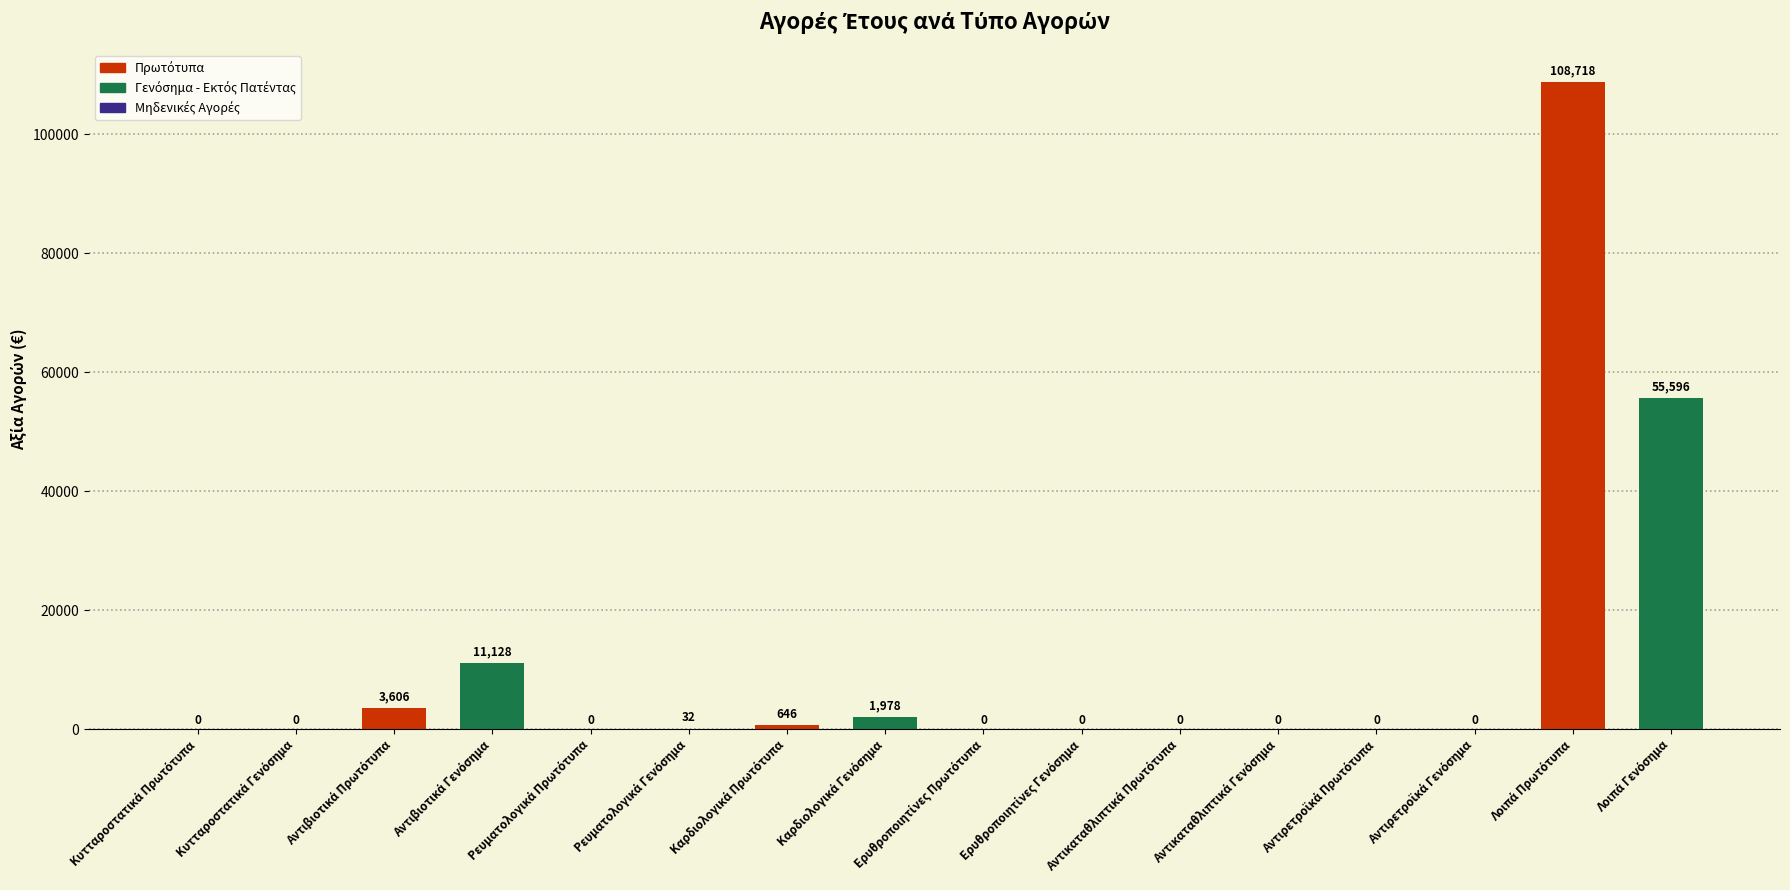

The value at Καρδιολογικά Πρωτότυπα is 646.0. True or false?

True